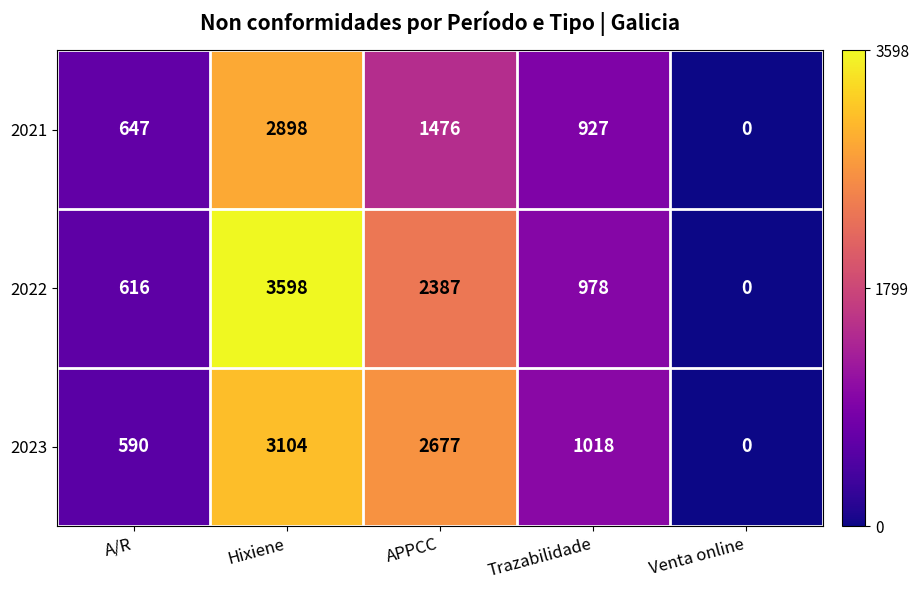

Which series has the widest spread of values?

2022